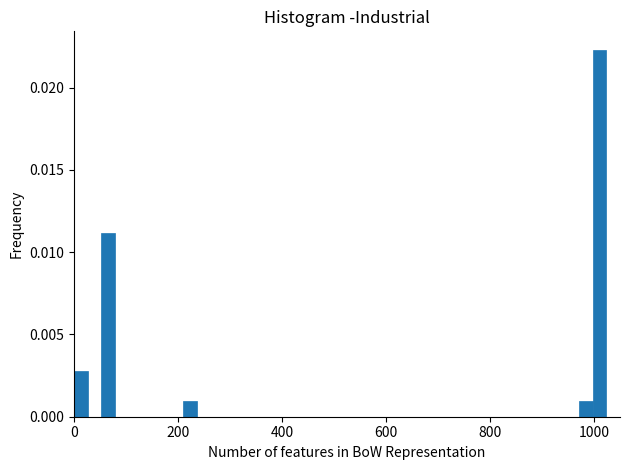

Read against the x-axis, roughly where is the centre of the tallest bar?

1020